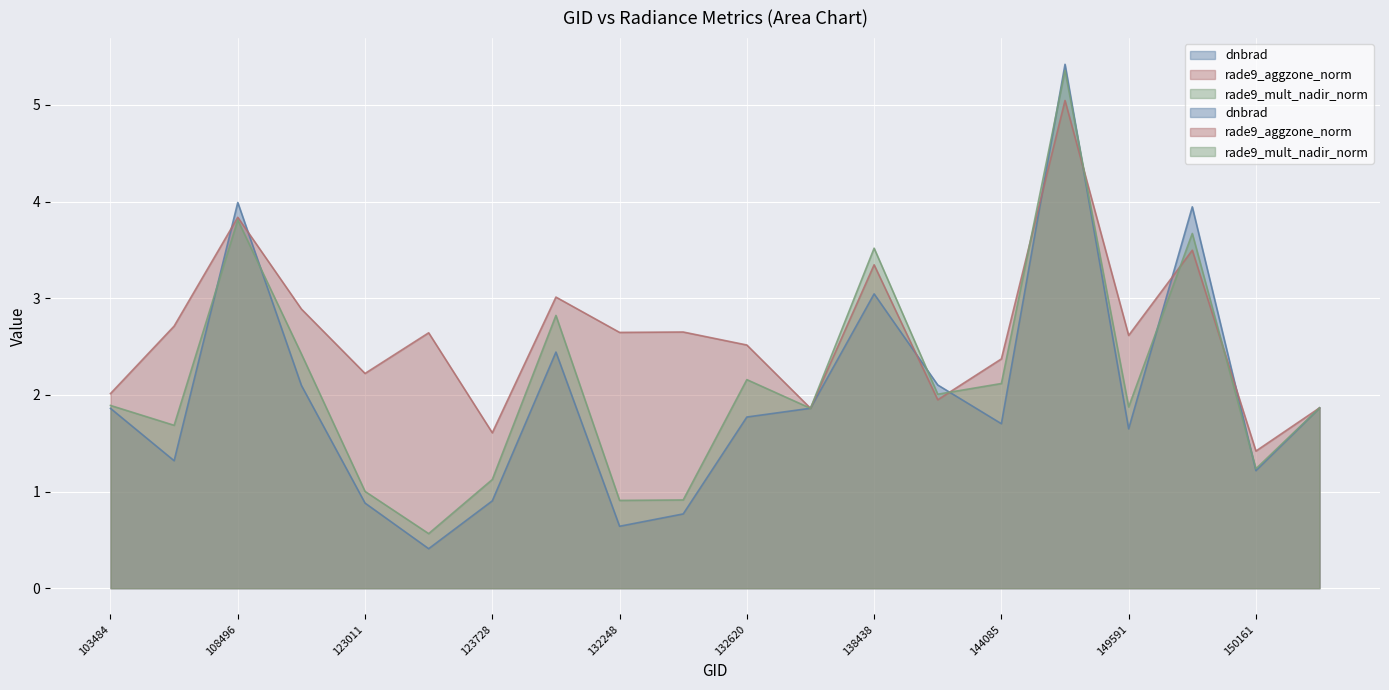

Reading left to right, list all the values displayed in this chart.

dnbrad: 1.9	1.3	4.0	2.1	0.9	0.4	0.9	2.4	0.6	0.8	1.8	1.9	3.0	2.1	1.7	5.4	1.6	3.9	1.2	1.9
rade9_aggzone_norm: 2.0	2.7	3.8	2.9	2.2	2.6	1.6	3.0	2.6	2.7	2.5	1.9	3.3	1.9	2.4	5.0	2.6	3.5	1.4	1.9
rade9_mult_nadir_norm: 1.9	1.7	3.8	2.4	1.0	0.6	1.1	2.8	0.9	0.9	2.2	1.9	3.5	2.0	2.1	5.4	1.9	3.7	1.2	1.9